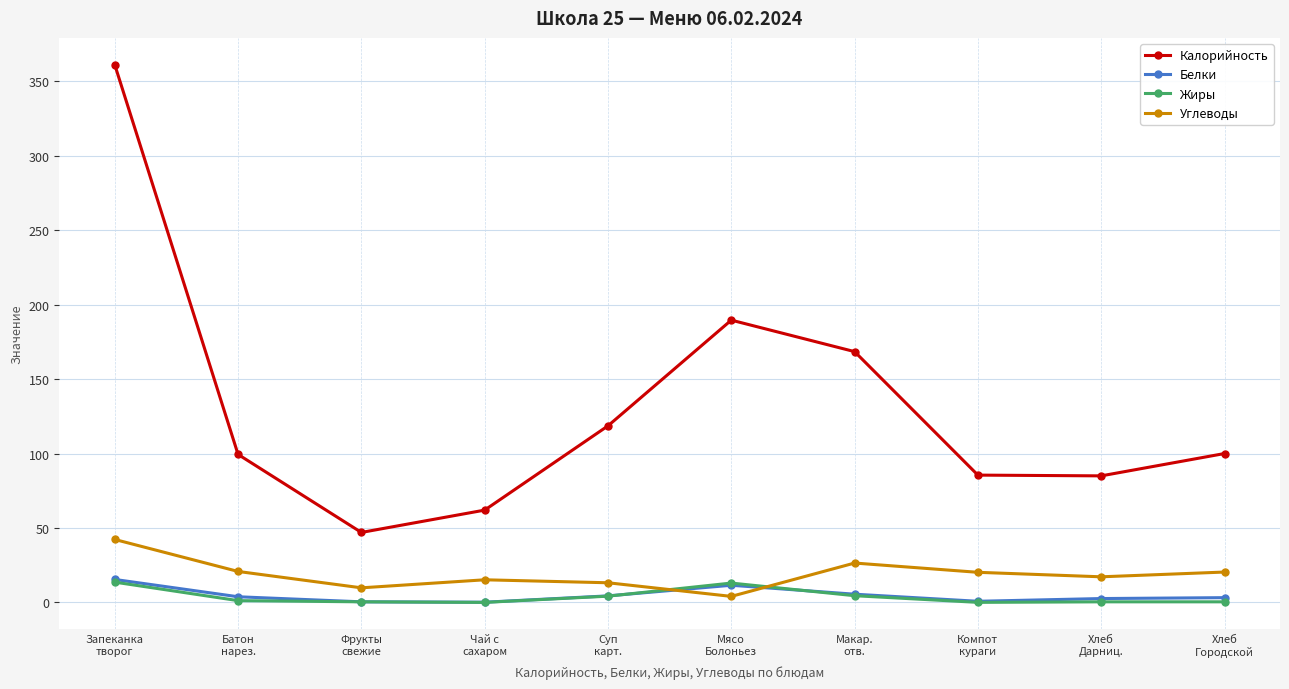

Which series has the widest spread of values?

Калорийность